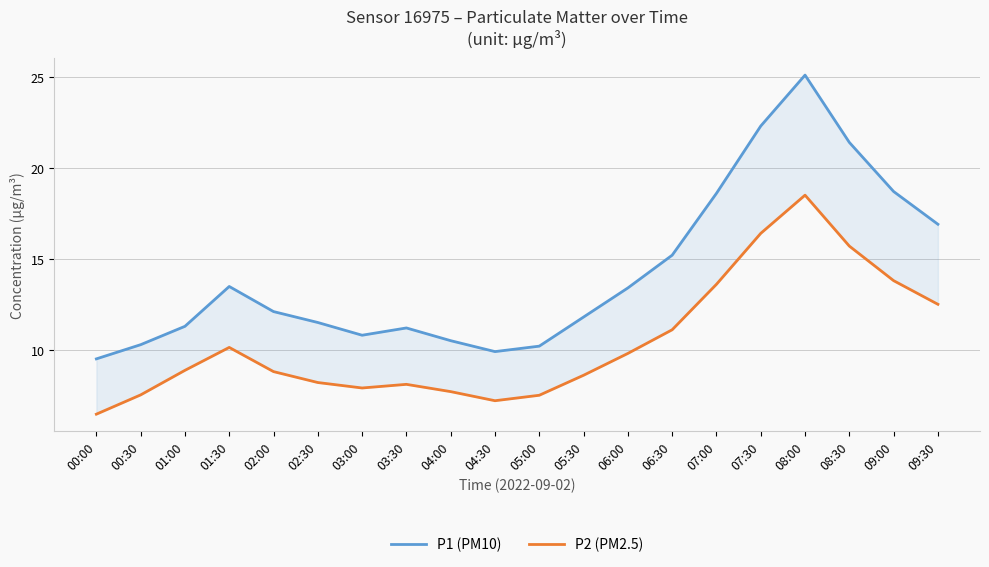

What is the difference between the highest and lowest values at 08:00?

6.6